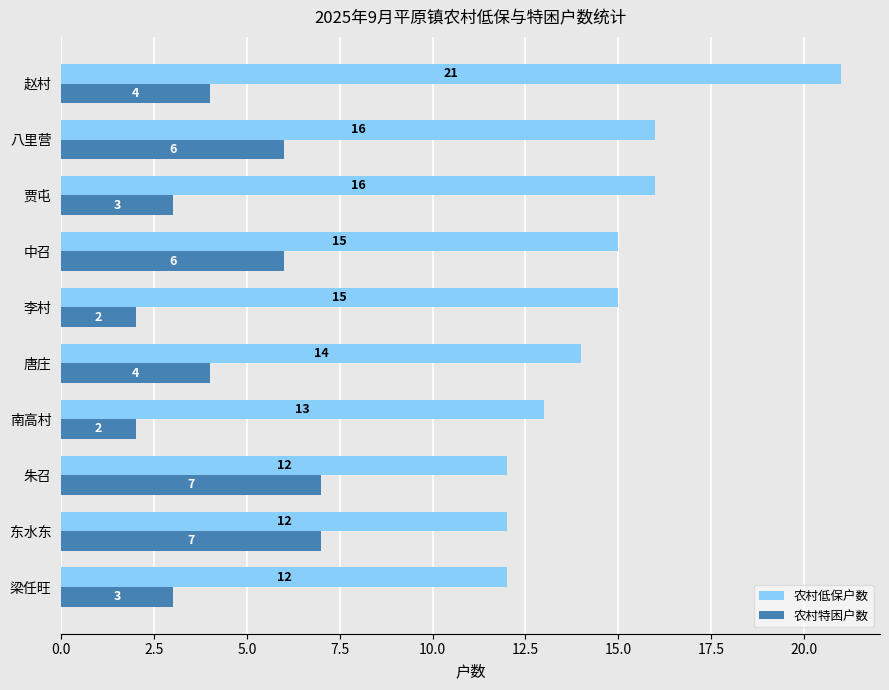

How many 农村特困户数 values are between 3 and 6?

6